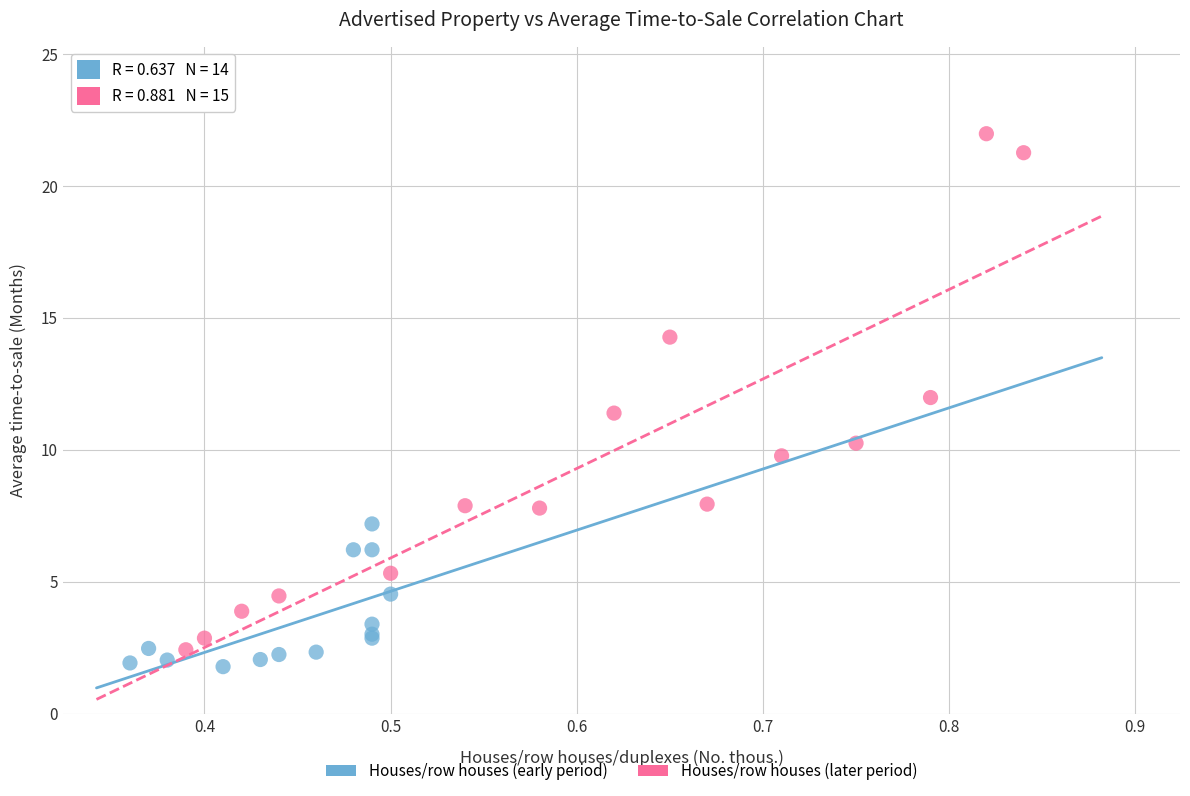

Which series has the largest Y range (max minus min)?

Houses/row houses (later period)